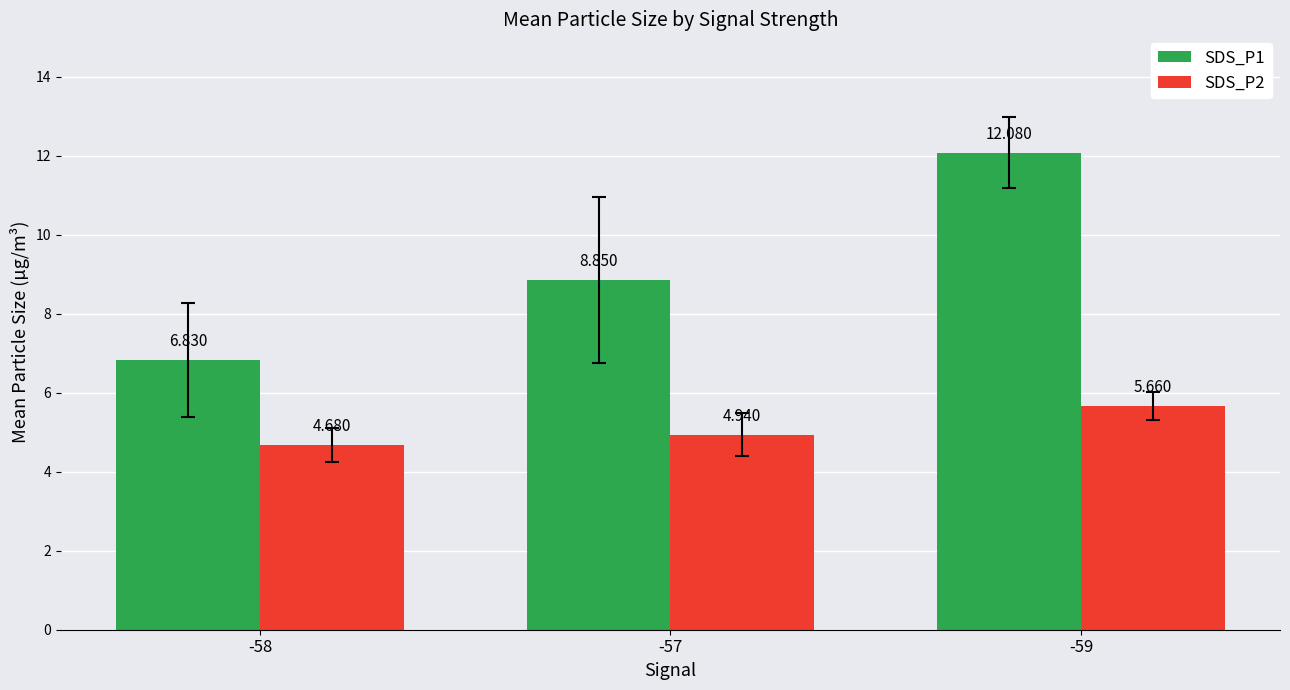

What is the label of the 2nd bar from the right?

-57